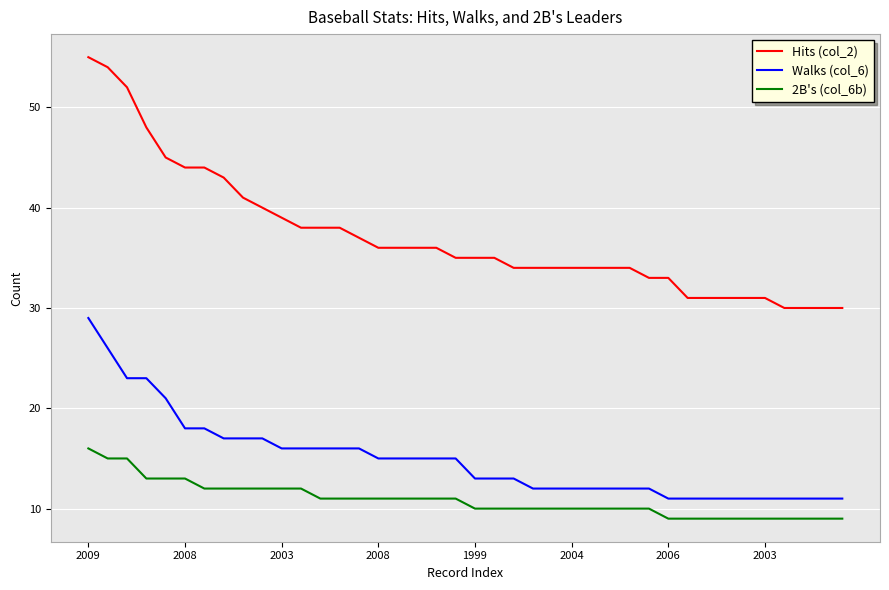

What is the minimum value shown in the chart?

9